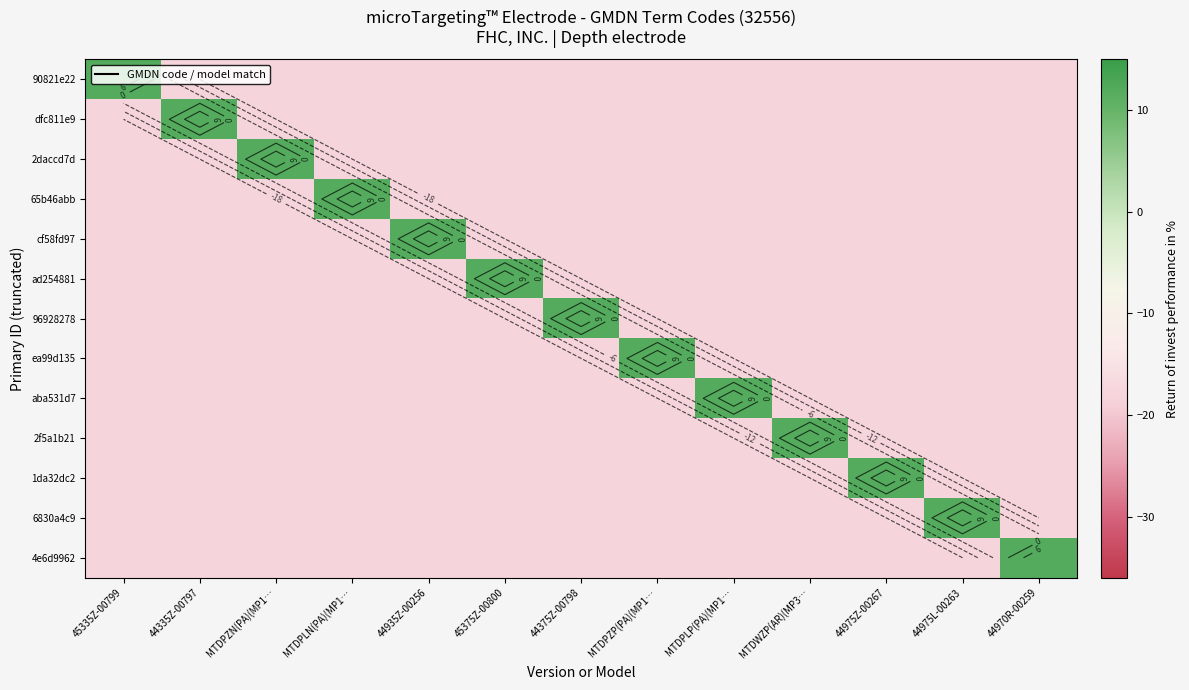

What is the average value of the dfc811e9 series?

-16